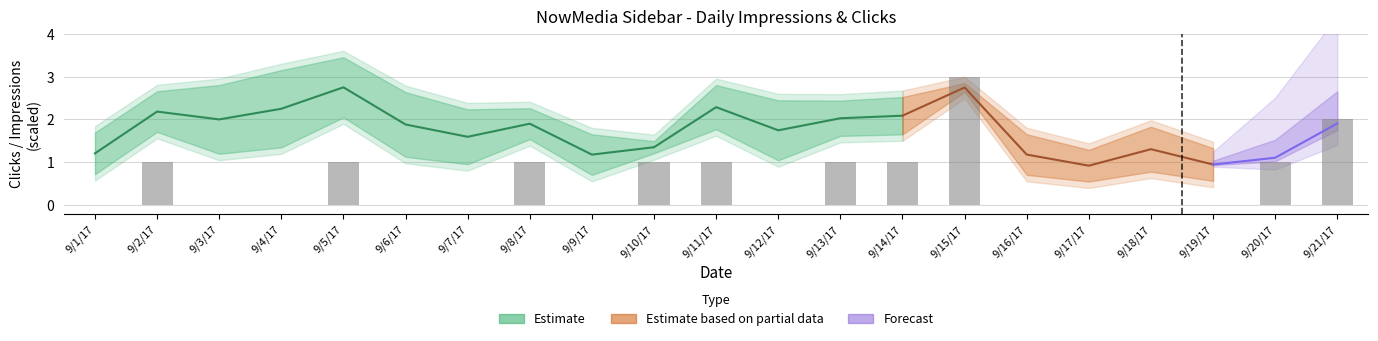

Reading left to right, transcribe all the data shown in this chart.

9/1/17=0	9/2/17=1	9/3/17=0	9/4/17=0	9/5/17=1	9/6/17=0	9/7/17=0	9/8/17=1	9/9/17=0	9/10/17=1	9/11/17=1	9/12/17=0	9/13/17=1	9/14/17=1	9/15/17=3	9/16/17=0	9/17/17=0	9/18/17=0	9/19/17=0	9/20/17=1	9/21/17=2